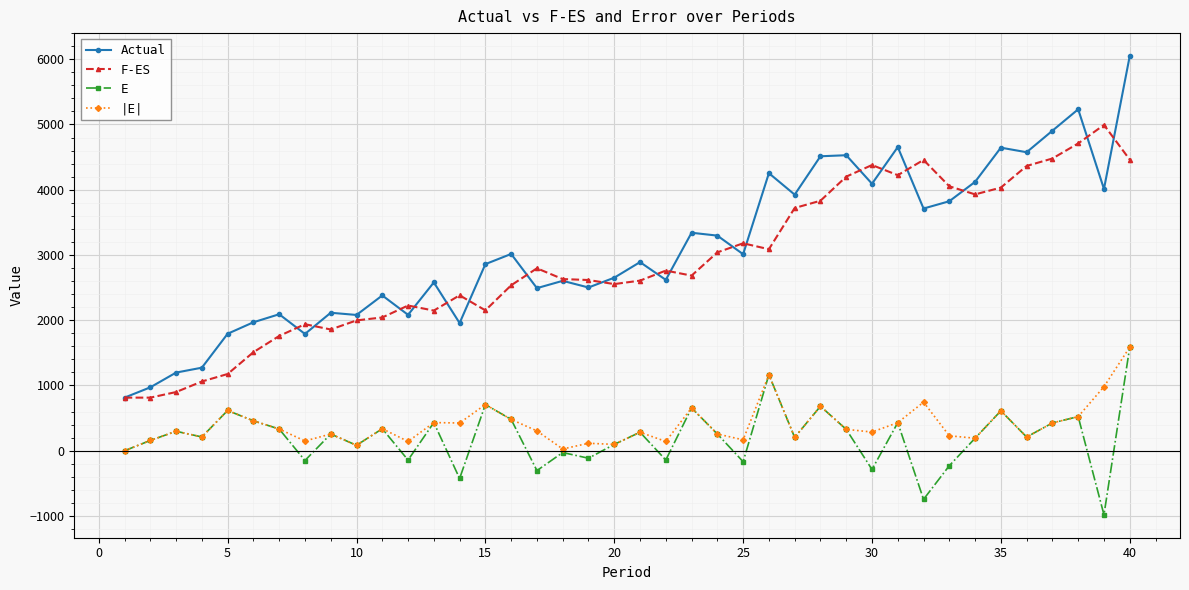

What is the difference between the maximum and minimum values in the E series?

2569.0